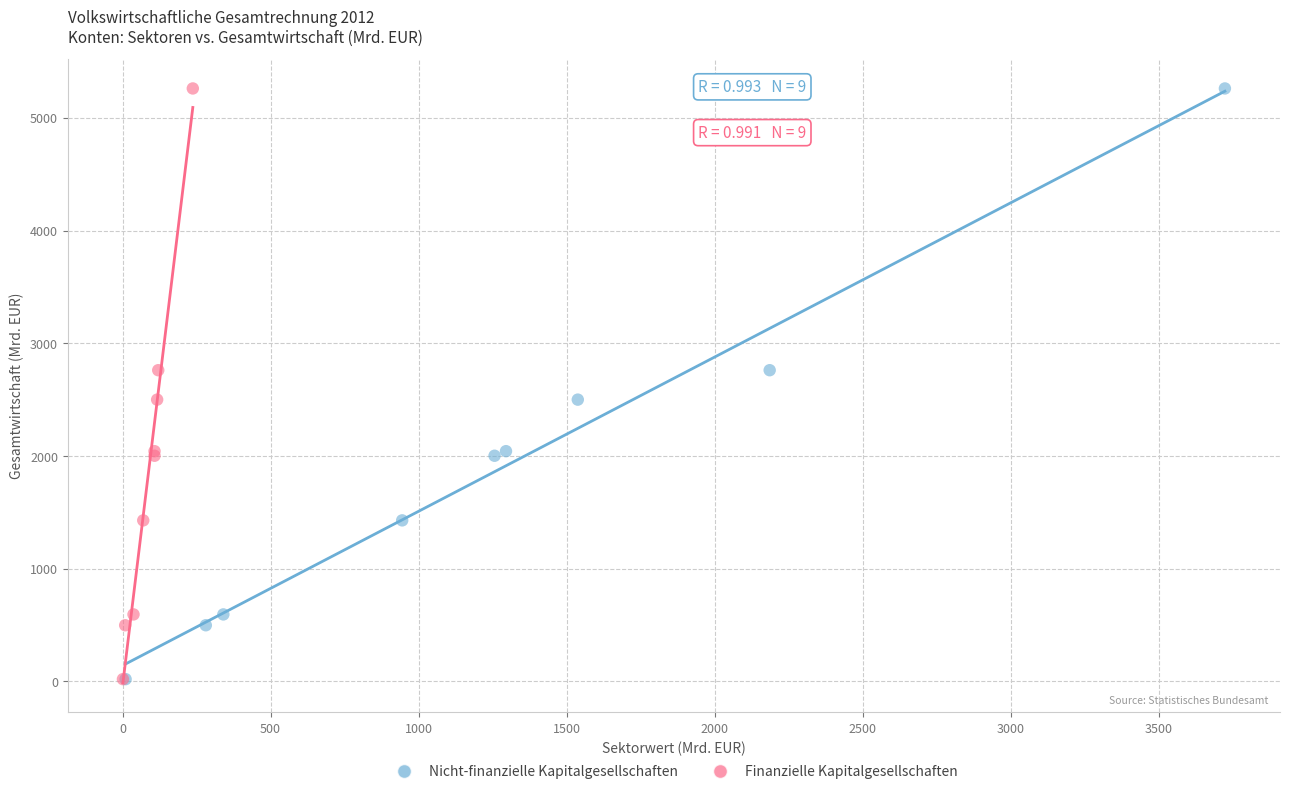

What are all the series names shown in the legend?

Nicht-finanzielle Kapitalgesellschaften, Finanzielle Kapitalgesellschaften